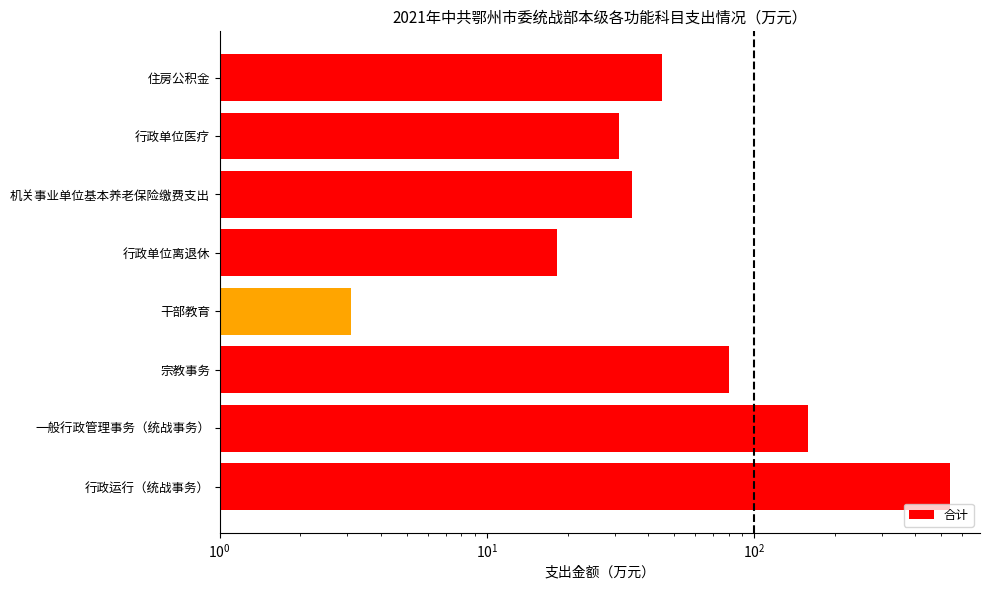

How many series are shown in this chart?

1